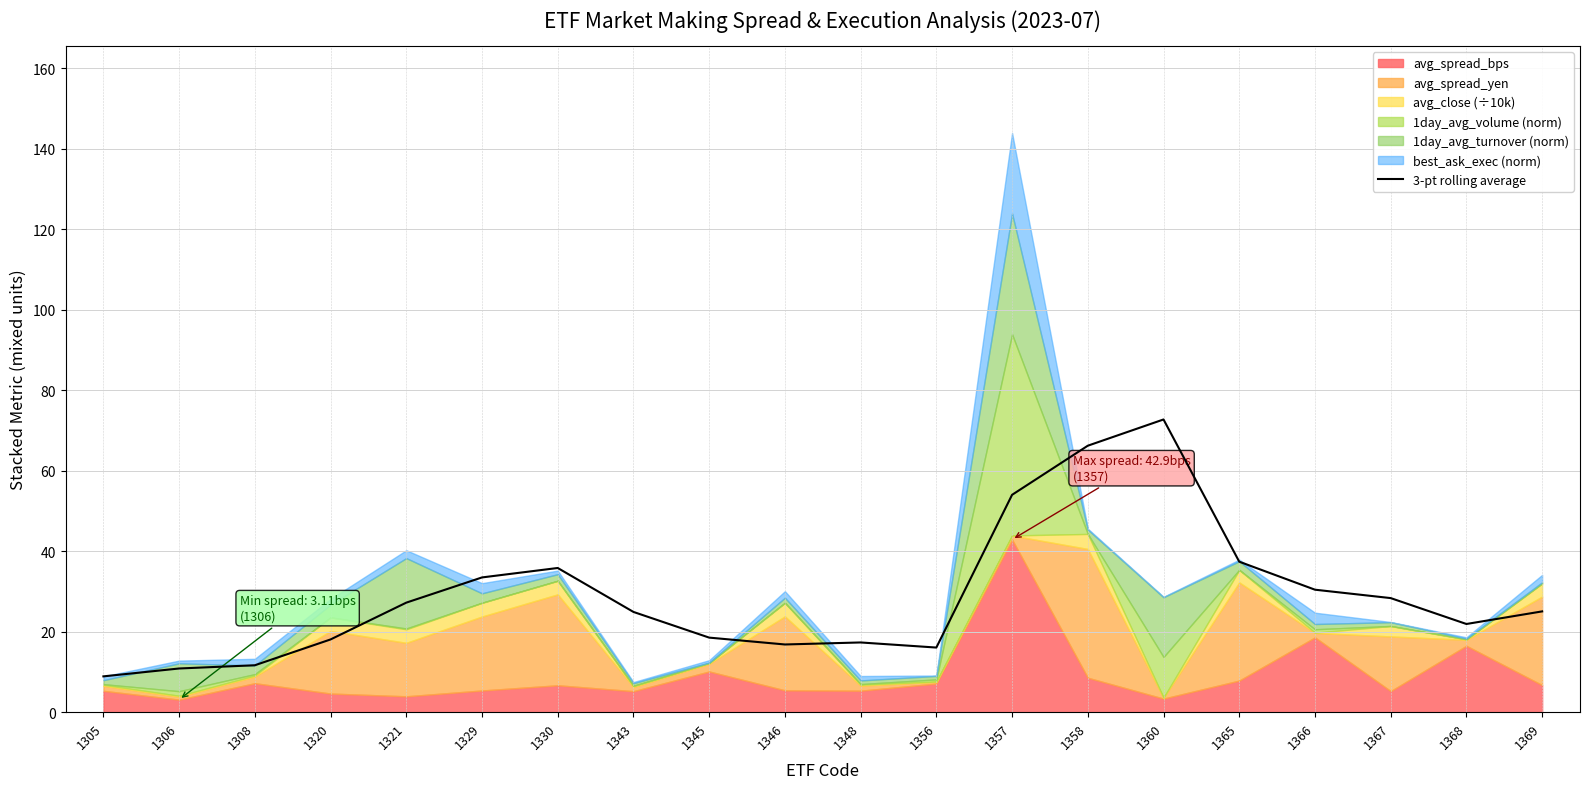

What is the difference between the second highest and second lowest values?

55.4